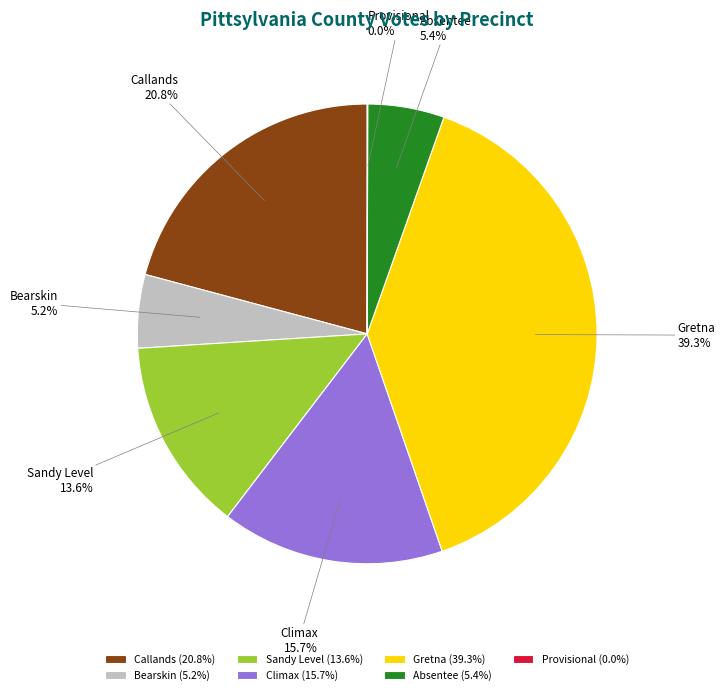

What portion of the pie excludes Bearskin?

94.8%